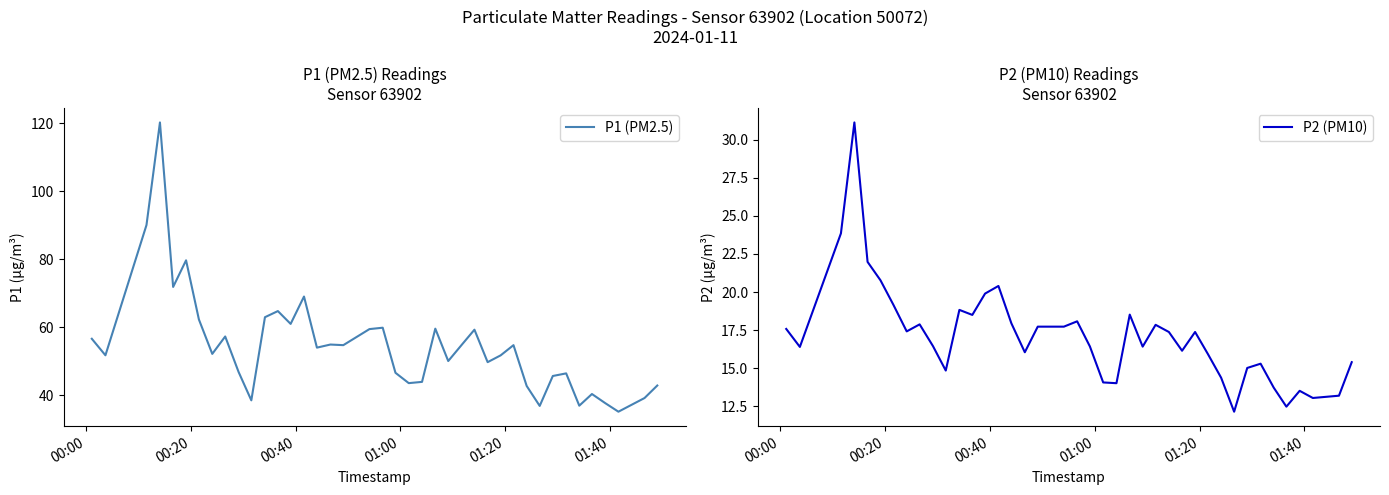

In P2 (PM10), how many points are higher than both neighbors (excluding endpoints)?

10